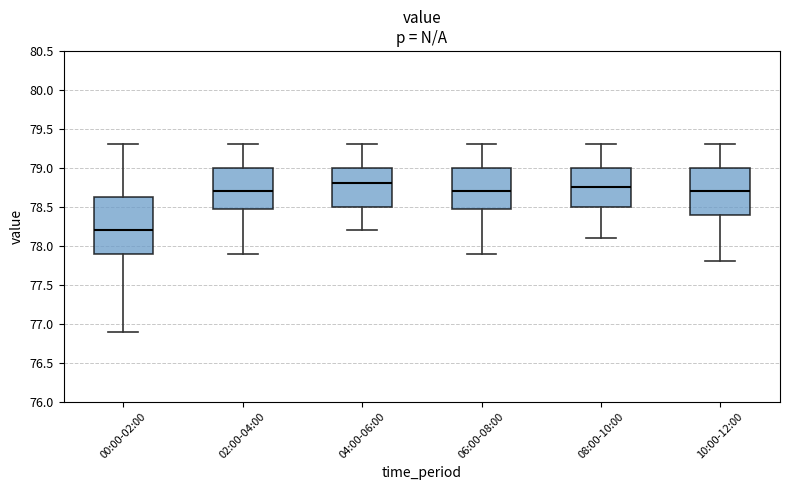

Which box has the lowest median line?

00:00-02:00